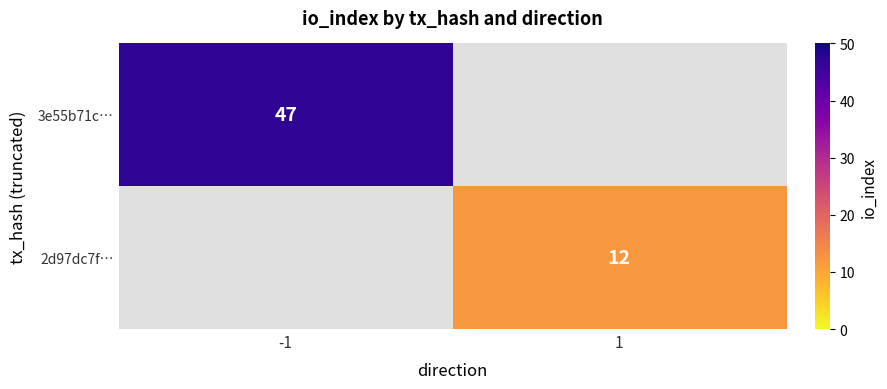

How many series are shown in this chart?

2